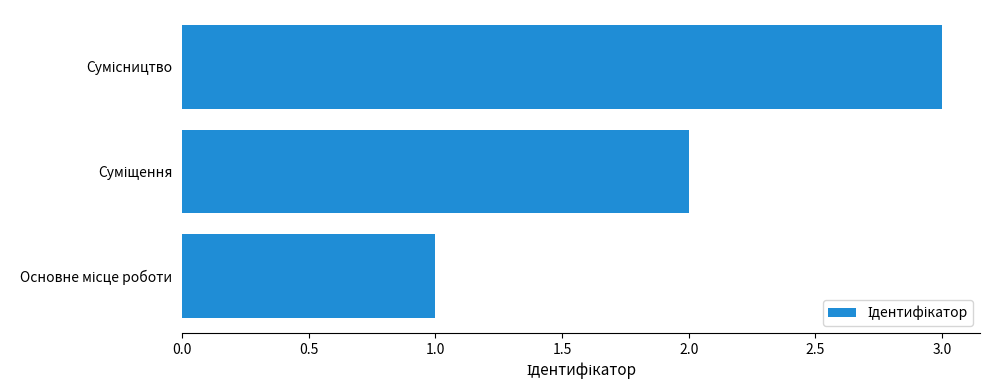

What is the maximum value shown in the chart?

3